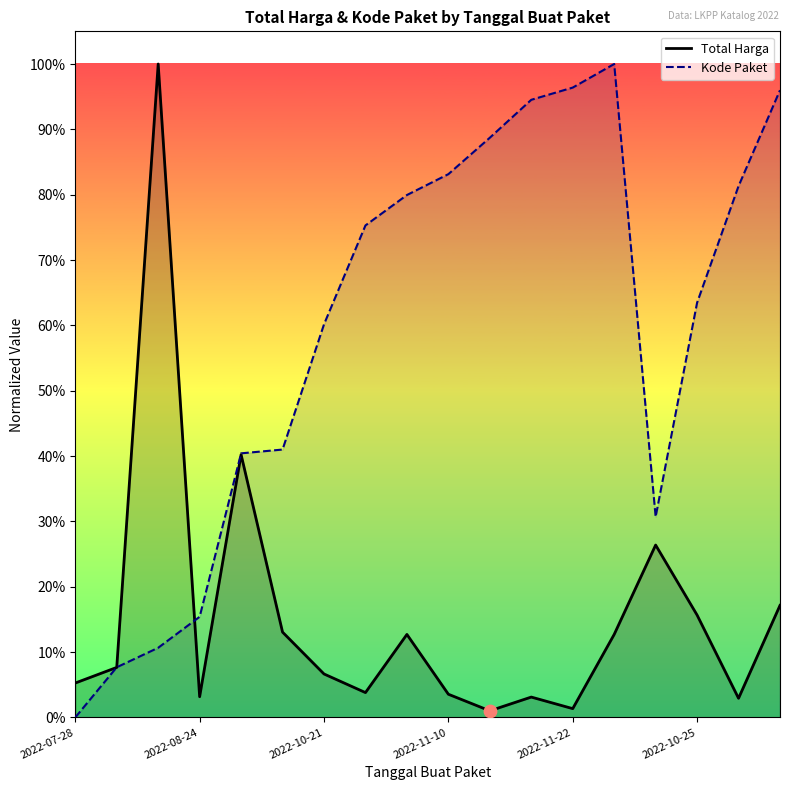

Is the value of Kode Paket at 11 greater than the value of Total Harga at 11?

Yes